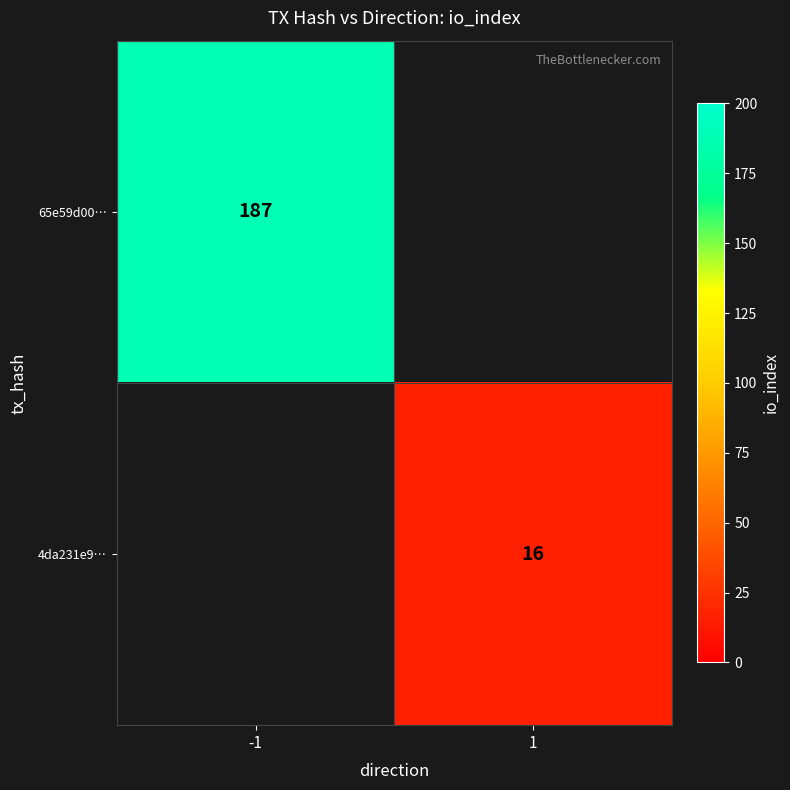

The value of 65e59d00… at -1 is 295. True or false?

False